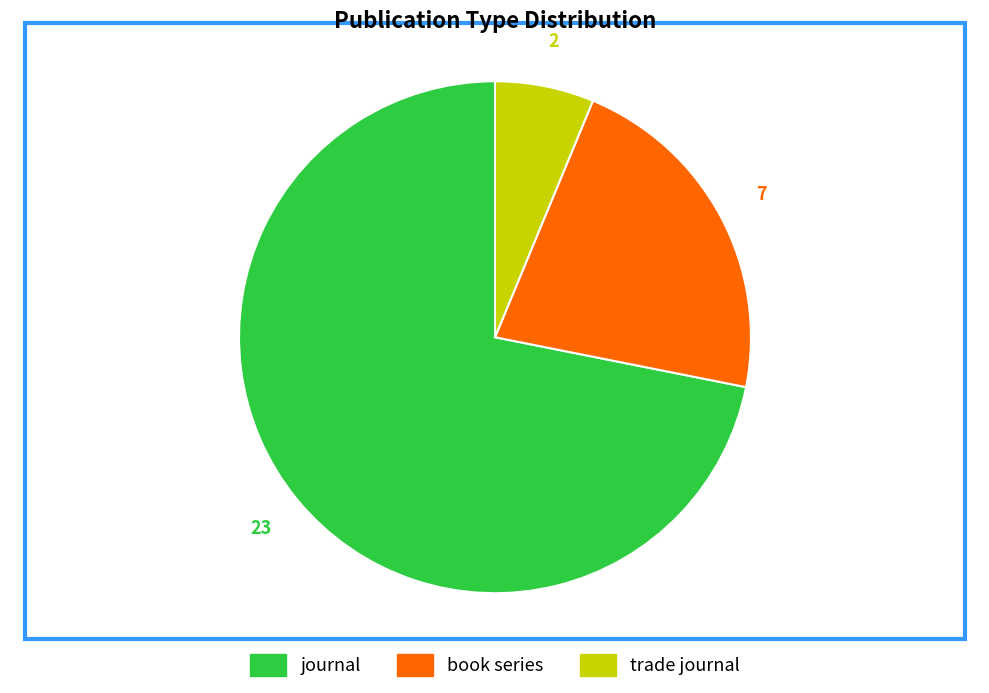

Is the sum of journal and trade journal greater than half?

Yes